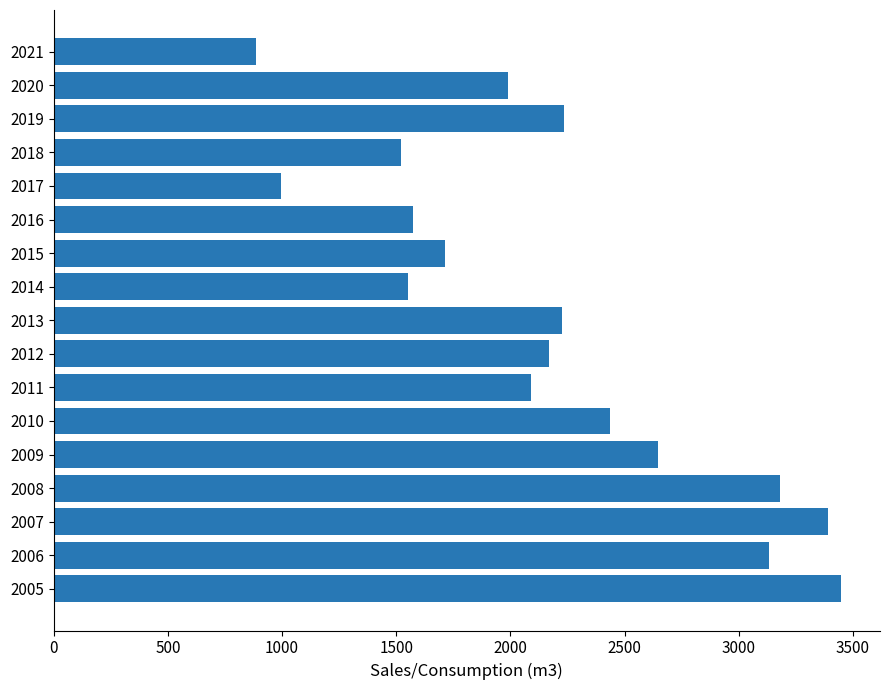

Are the bars horizontal?

Yes